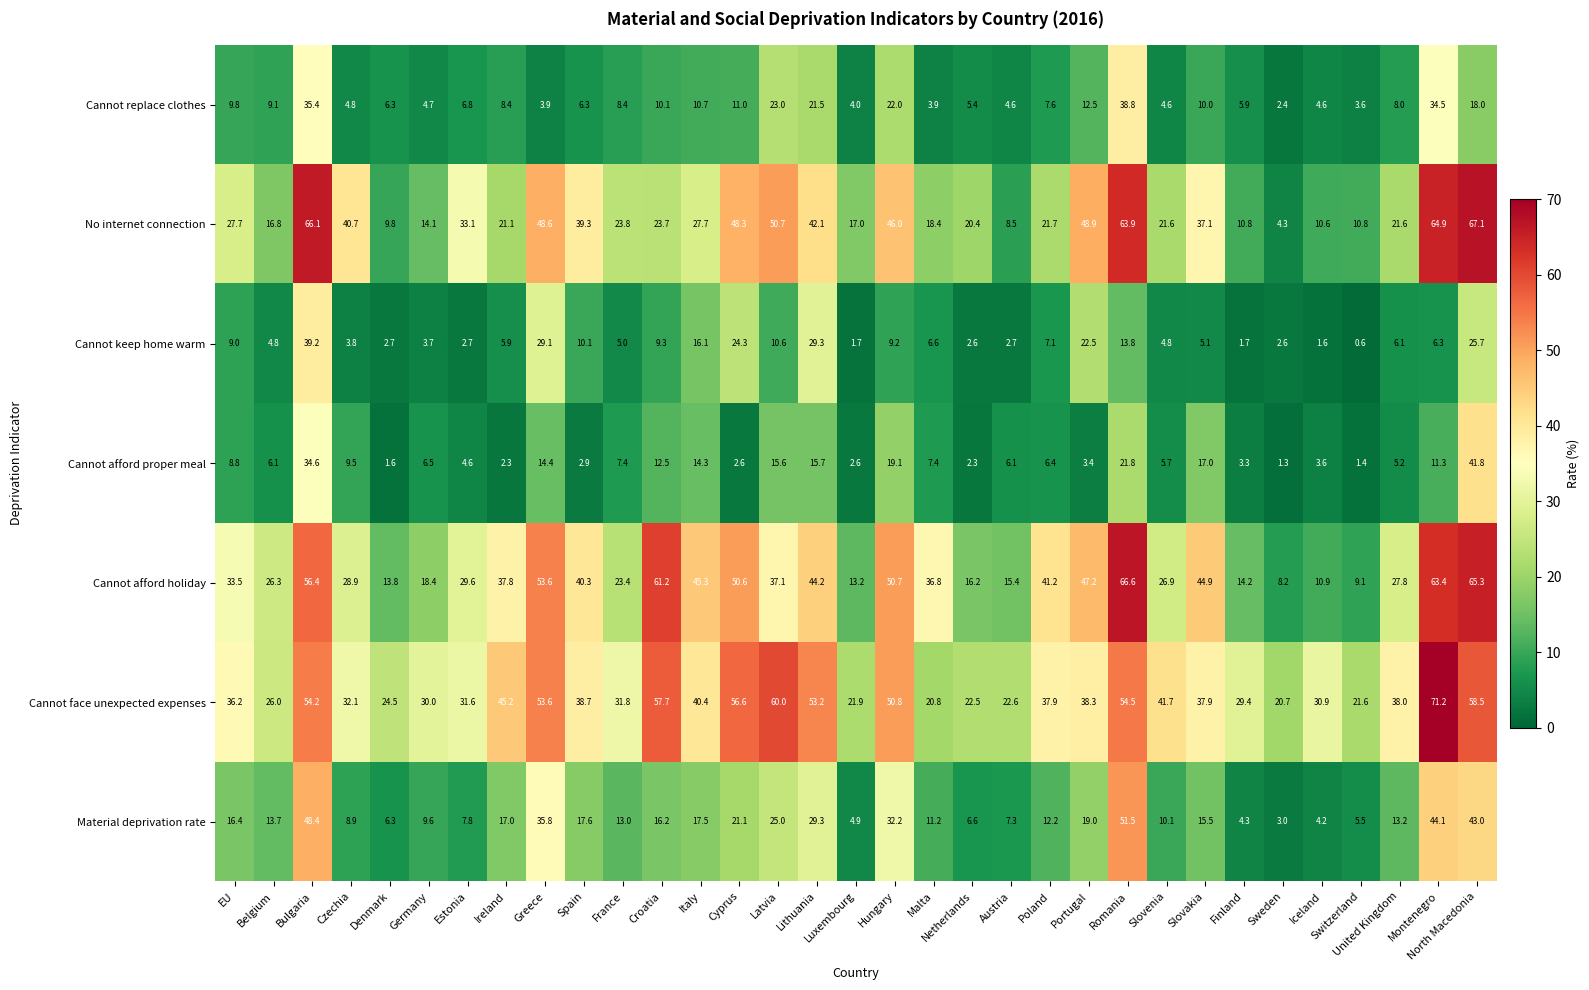

Between Denmark and Cyprus, which series saw the biggest shift?

No internet connection